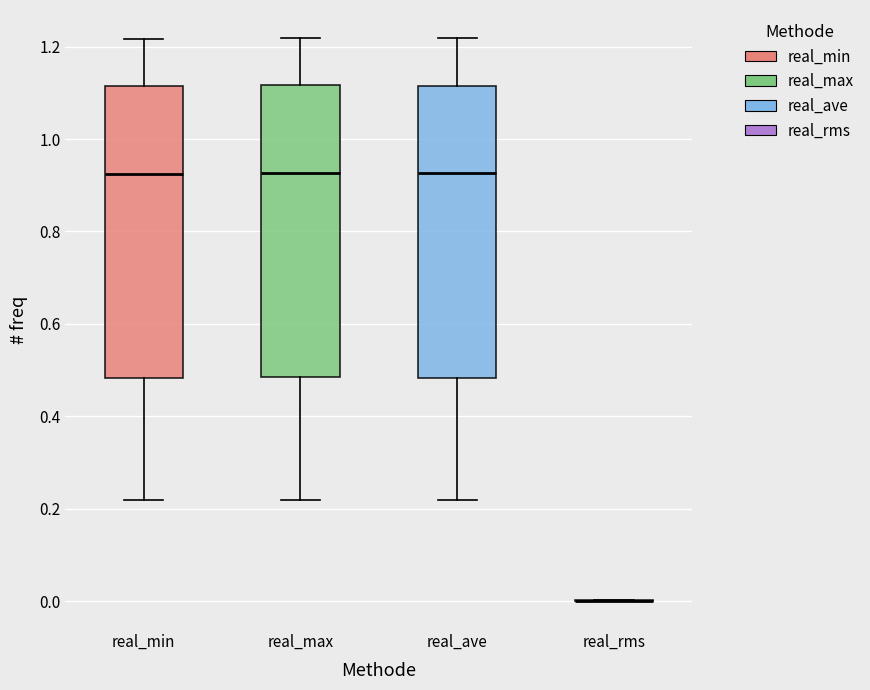

Reading left to right, read every box against the y-axis: the position of its median line, the range the box covers, and the ends of its whiskers. The values are not printed on the chart, so give them approximately, as read against the axis.

real_min: median 0.92, box 0.48 to 1.12, whiskers 0.22 to 1.22
real_max: median 0.92, box 0.48 to 1.12, whiskers 0.22 to 1.22
real_ave: median 0.92, box 0.48 to 1.12, whiskers 0.22 to 1.22
real_rms: box collapsed to a line at 0.00, whiskers 0.00 to 0.00